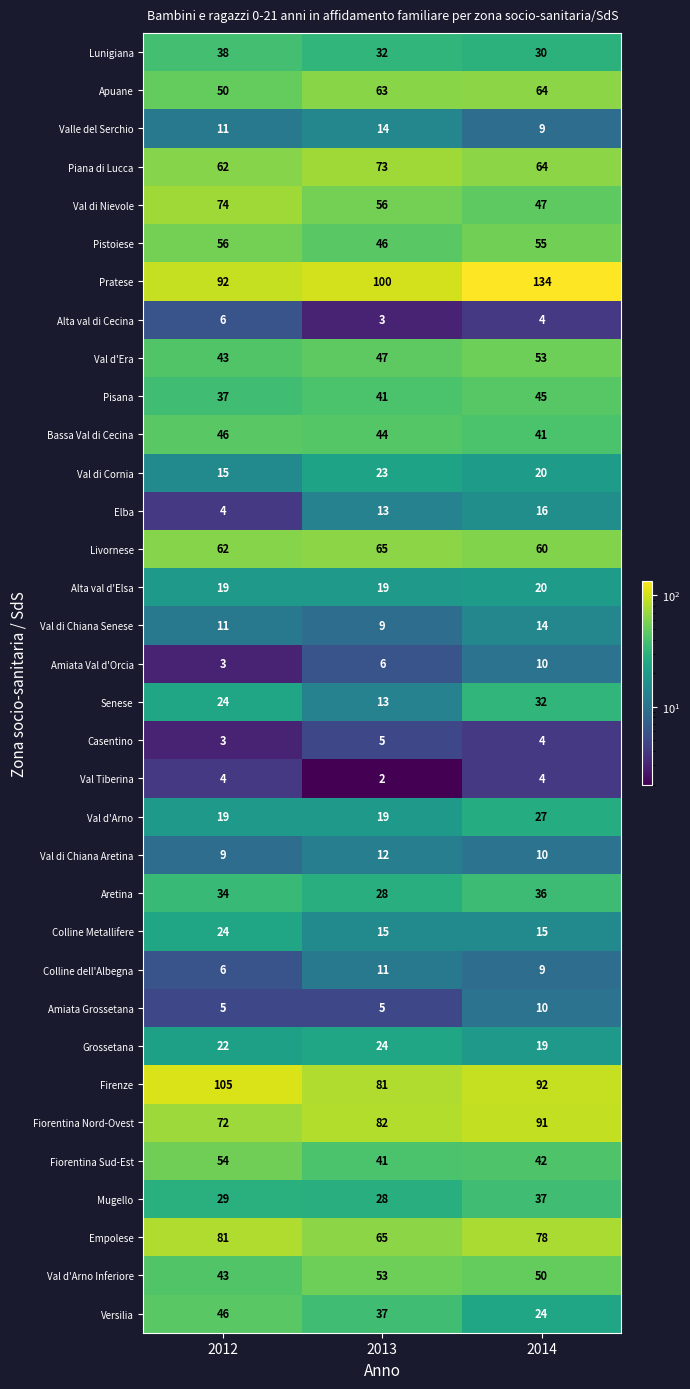

Which category has the lowest value across all series?

2013